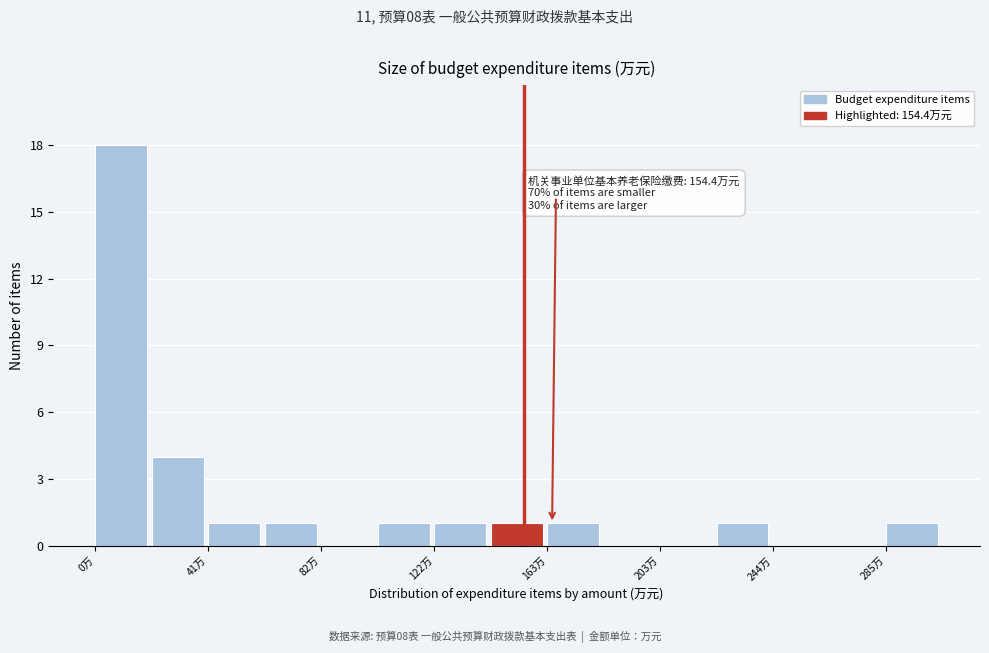

Which range on the x-axis has the tallest bar?

0 to 20